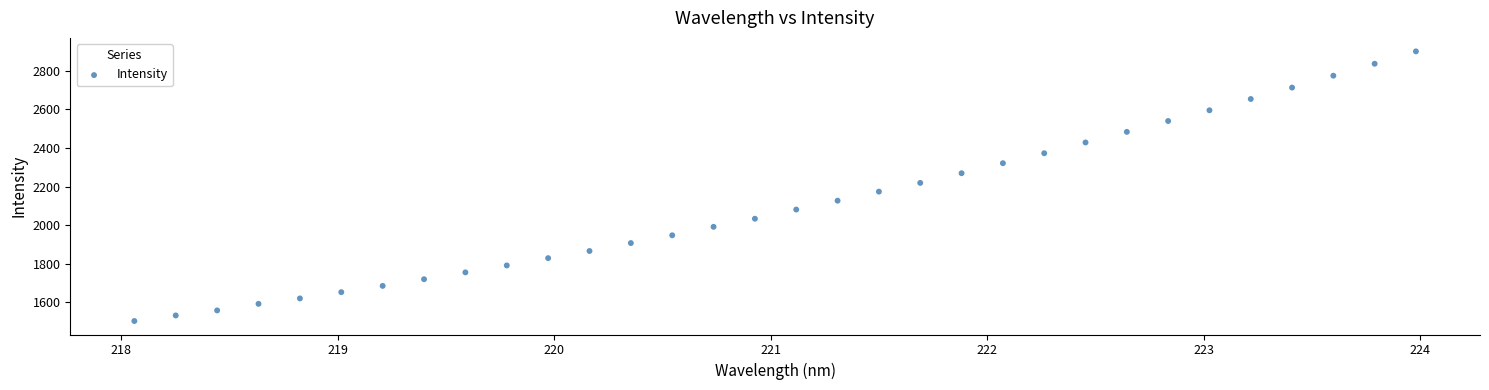

What is the range of X values (max minus min)?

5.9